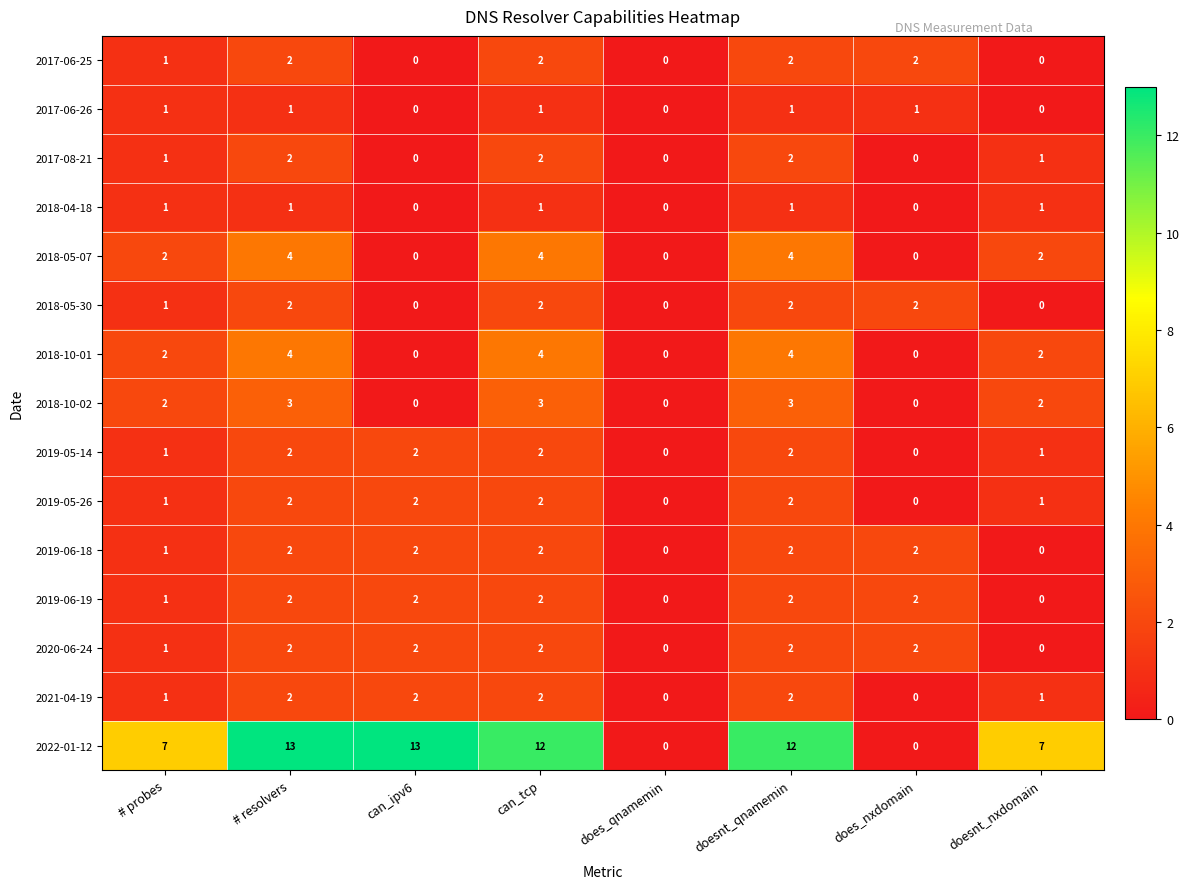

Which series has the largest total across all categories?

2022-01-12